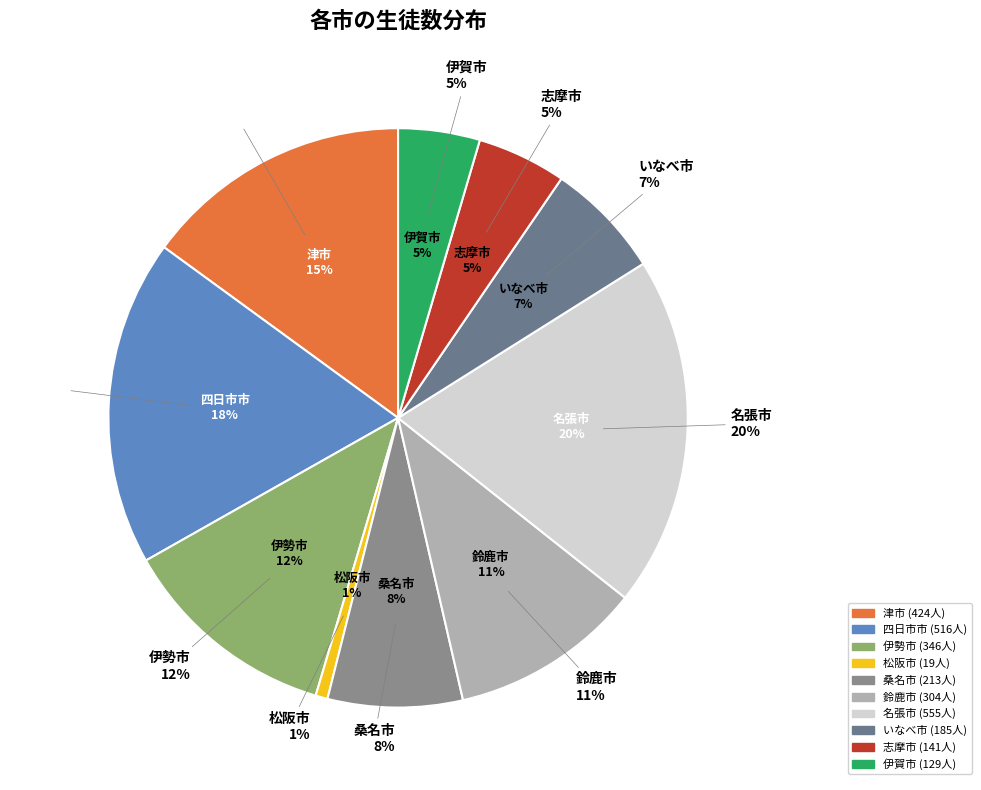

Between 名張市 and 伊賀市, which is larger?

名張市